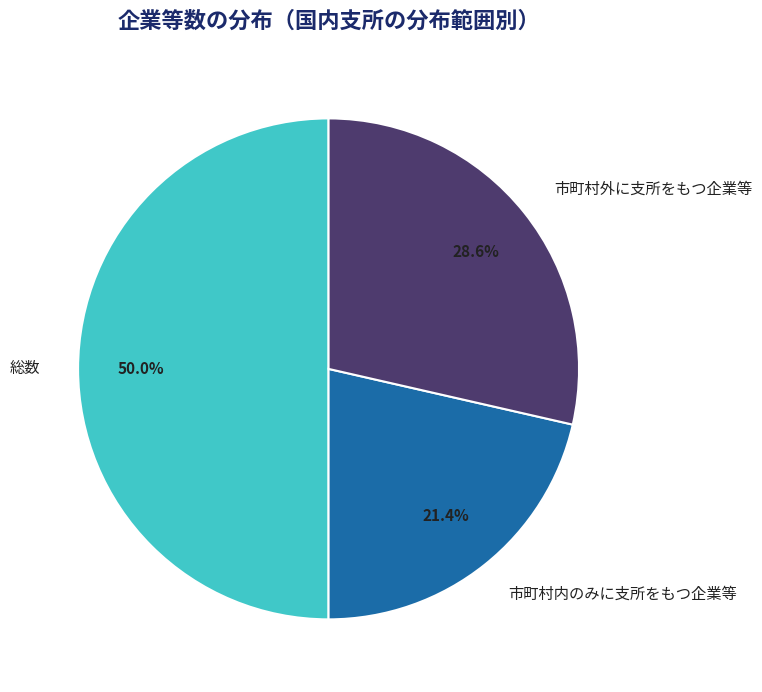

Which has a higher value, 市町村外に支所をもつ企業等 or 市町村内のみに支所をもつ企業等?

市町村外に支所をもつ企業等